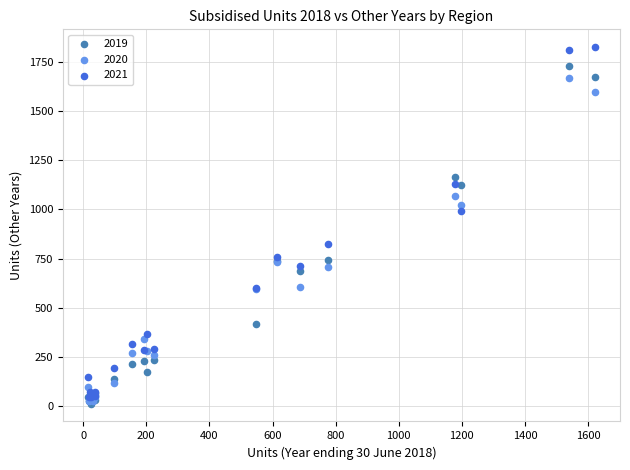

Which series reaches the maximum Y coordinate?

2021